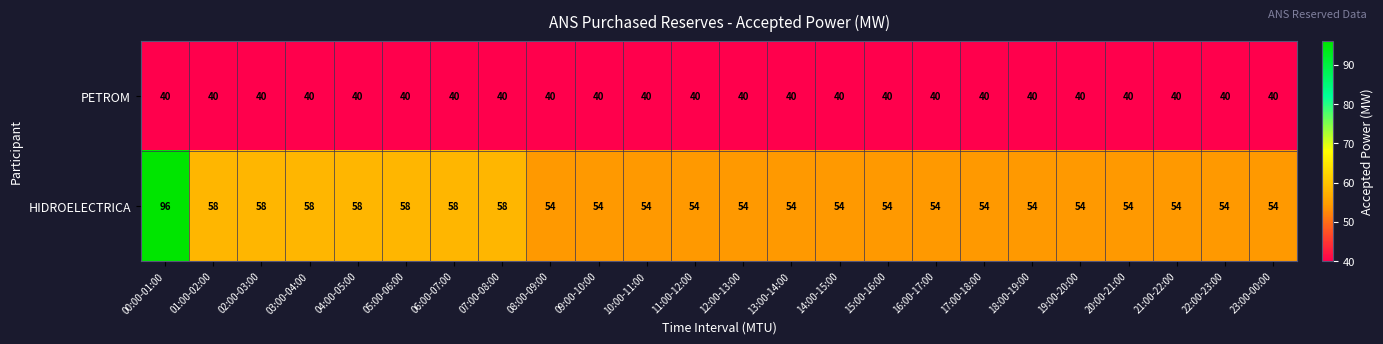

At 07:00-08:00, list the series in order from largest to smallest.

HIDROELECTRICA, PETROM